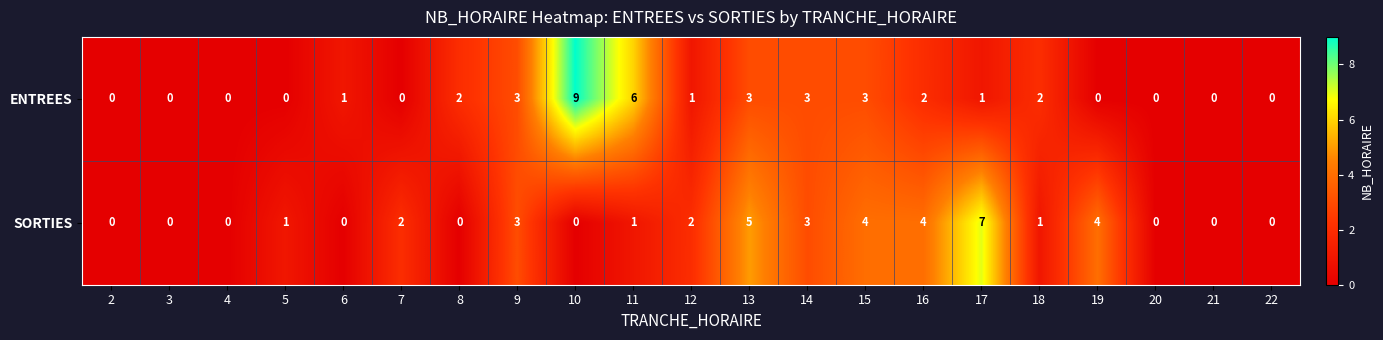

What is the sum of the SORTIES values at 16 and 6?

4